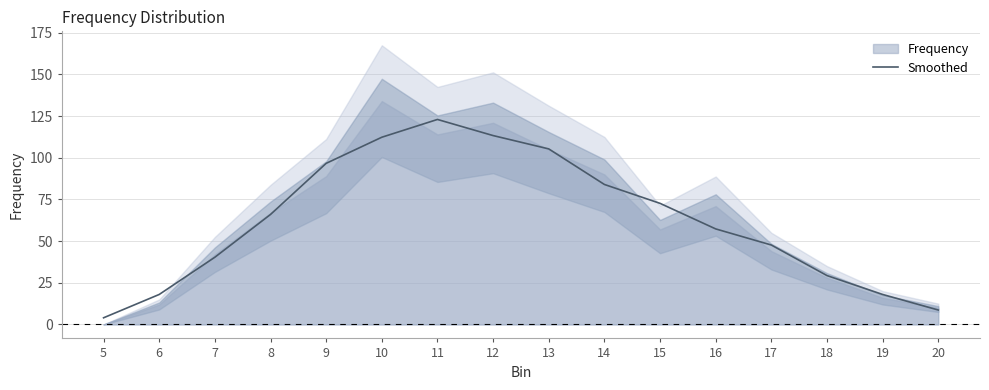

Reading left to right, extract all data points from this chart.

4.0	18.0	40.3	66.0	96.7	112.3	123.0	113.3	105.3	84.0	72.7	57.3	47.7	29.3	18.0	8.7